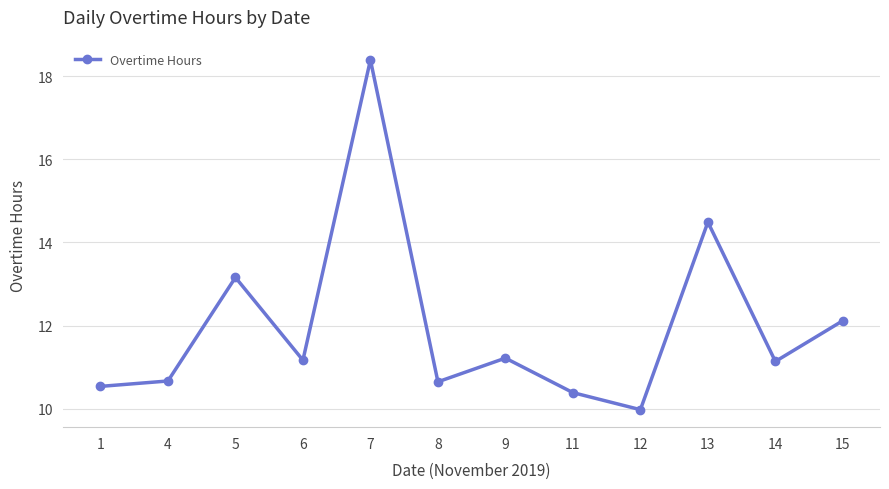

What is the change in value from 4 to 12?

-0.7